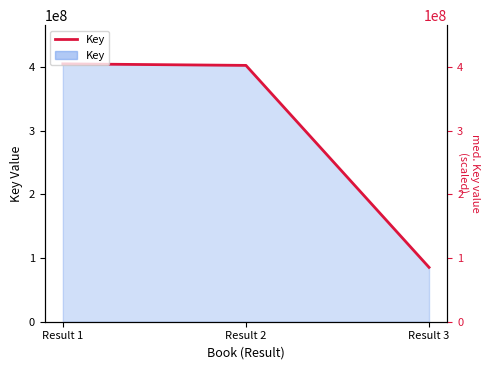

What is the value of the 2nd point from the left?

402765556